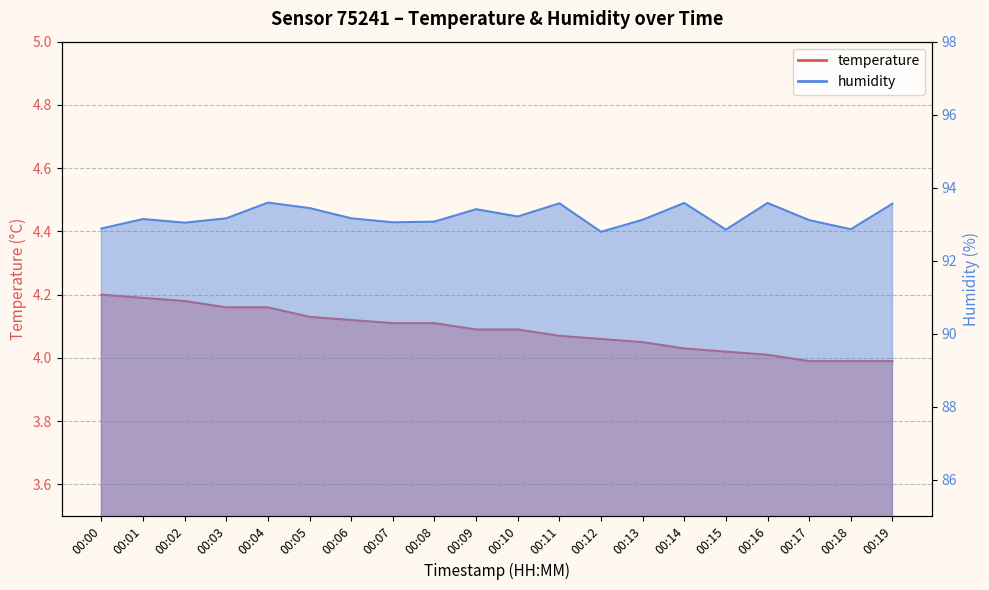

True or false: humidity and temperature cross at least once.

False